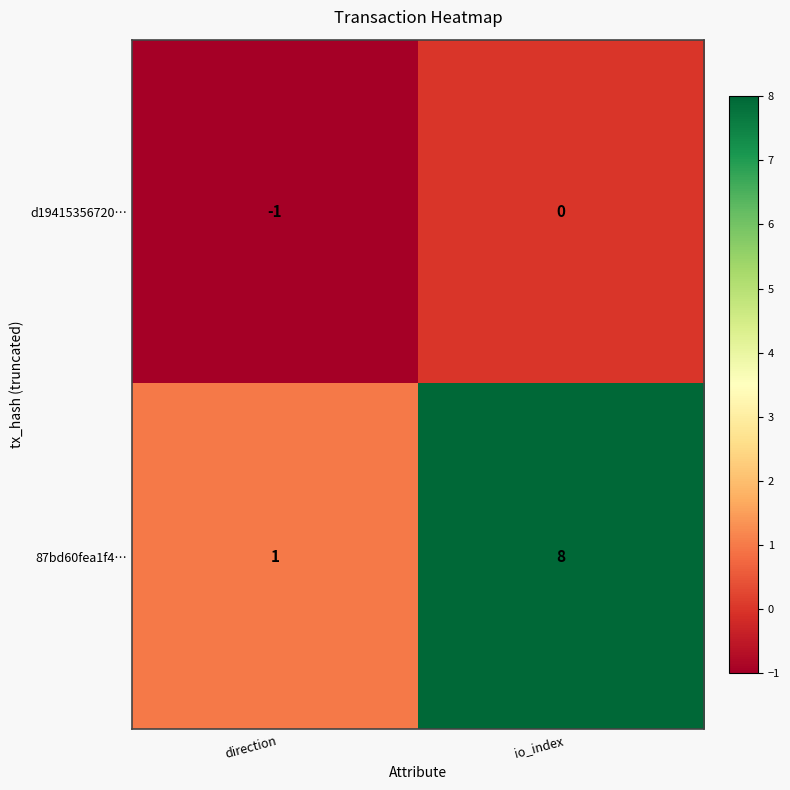

Between direction and io_index, which series saw the biggest shift?

87bd60fea1f4…